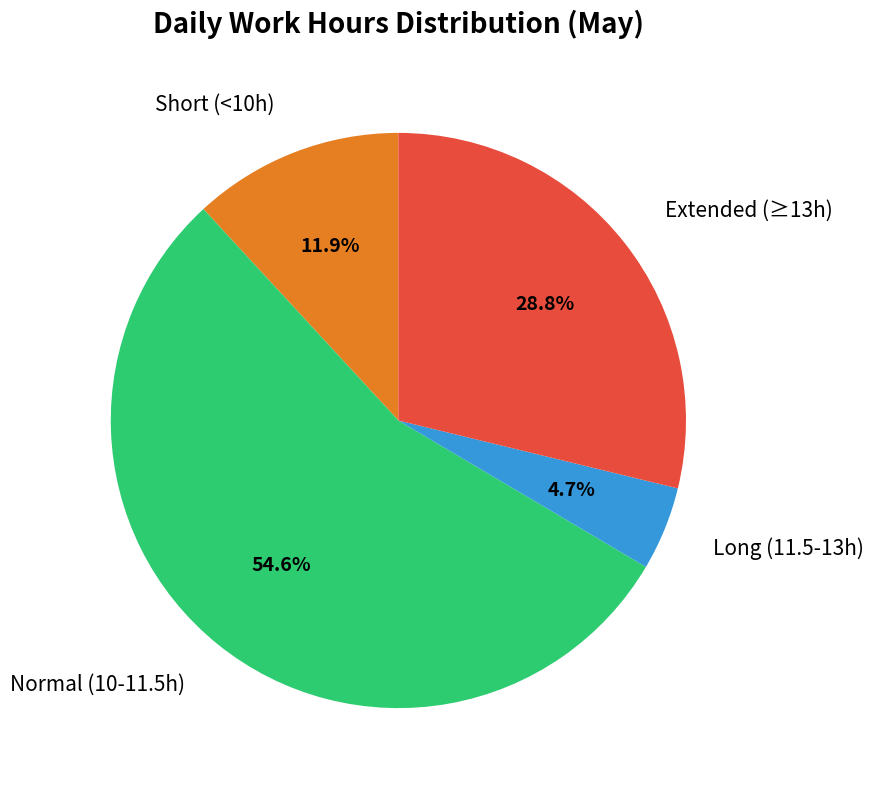

Rank the categories by value from lowest to highest.

Long (11.5-13h), Short (<10h), Extended (≥13h), Normal (10-11.5h)